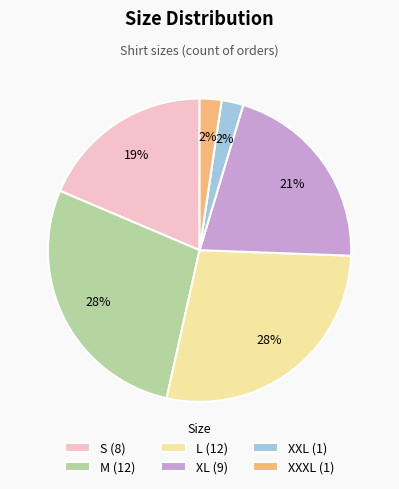

Is there a majority slice in this chart?

No